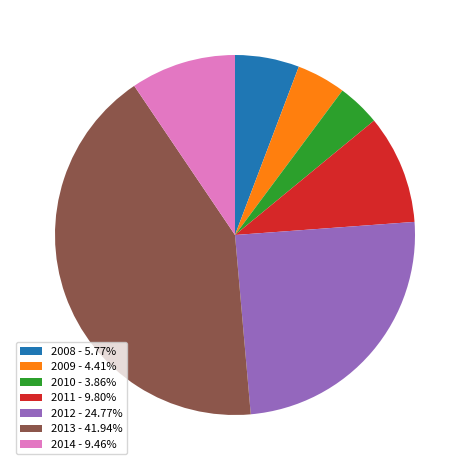

Is the sum of 2008 - 5.77% and 2011 - 9.80% greater than half?

No